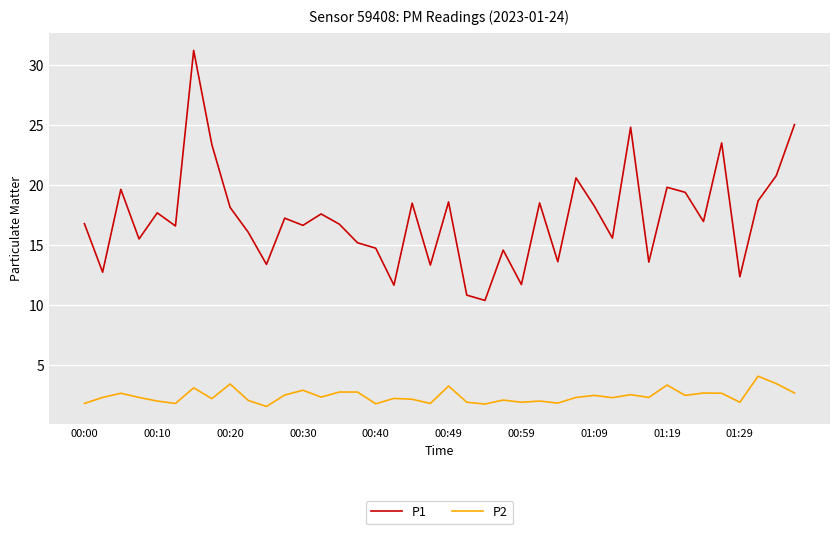

Rank the series by their maximum value, from highest to lowest.

P1, P2